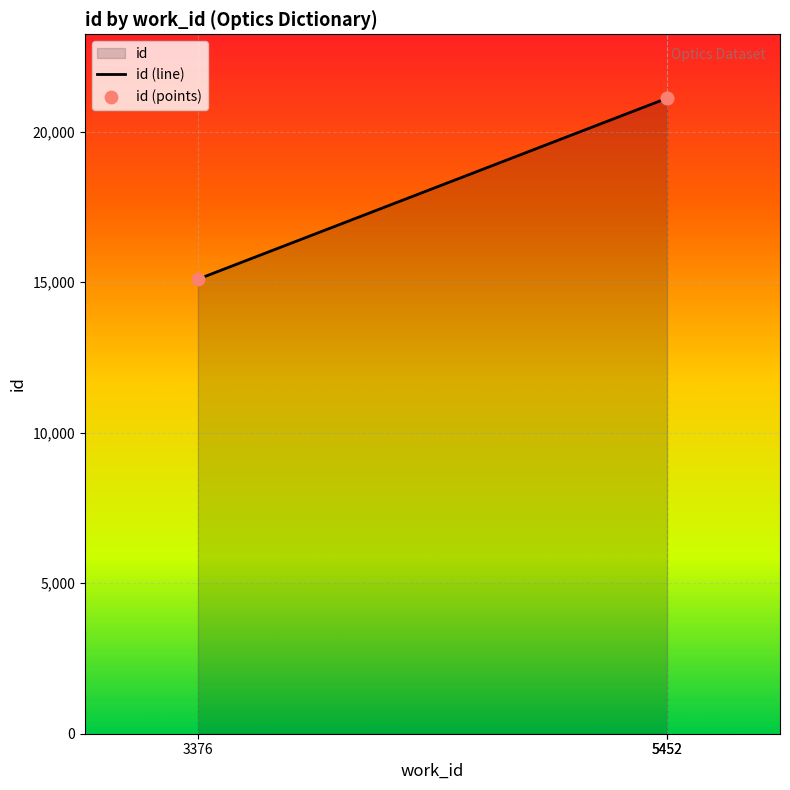

What is the total value across all series at 5452?

42216